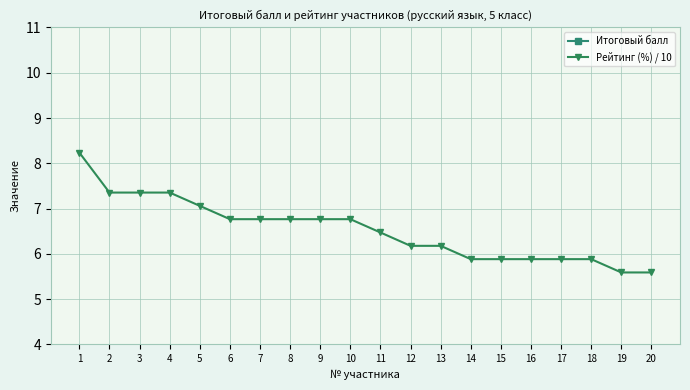

What is the approximate value of Рейтинг (%) / 10 at 14?

5.9